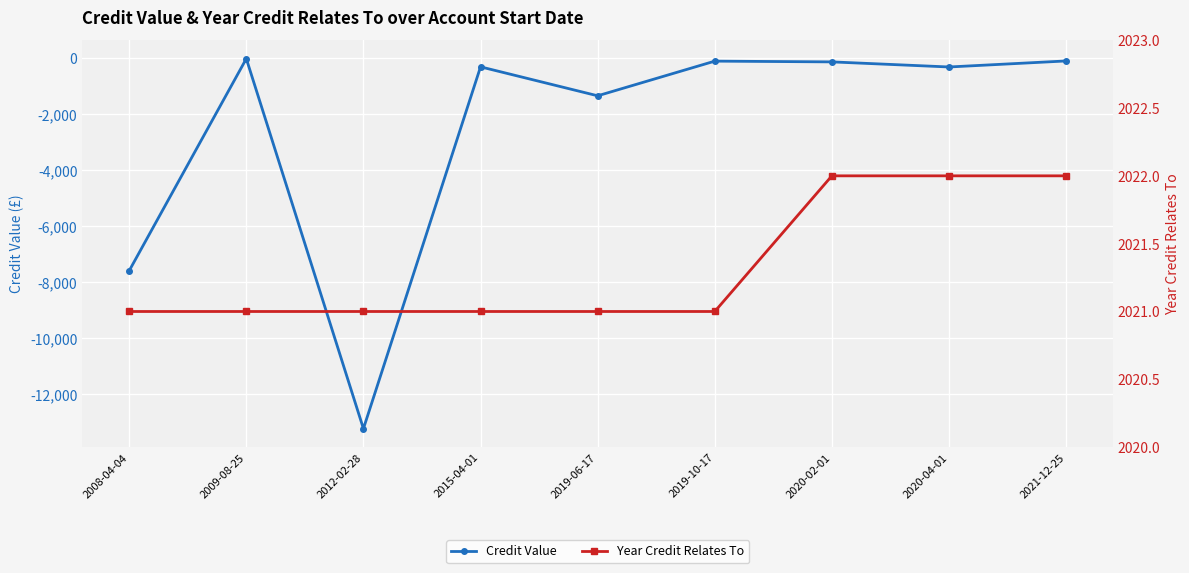

At how many categories does at least one series exceed -6299?

9